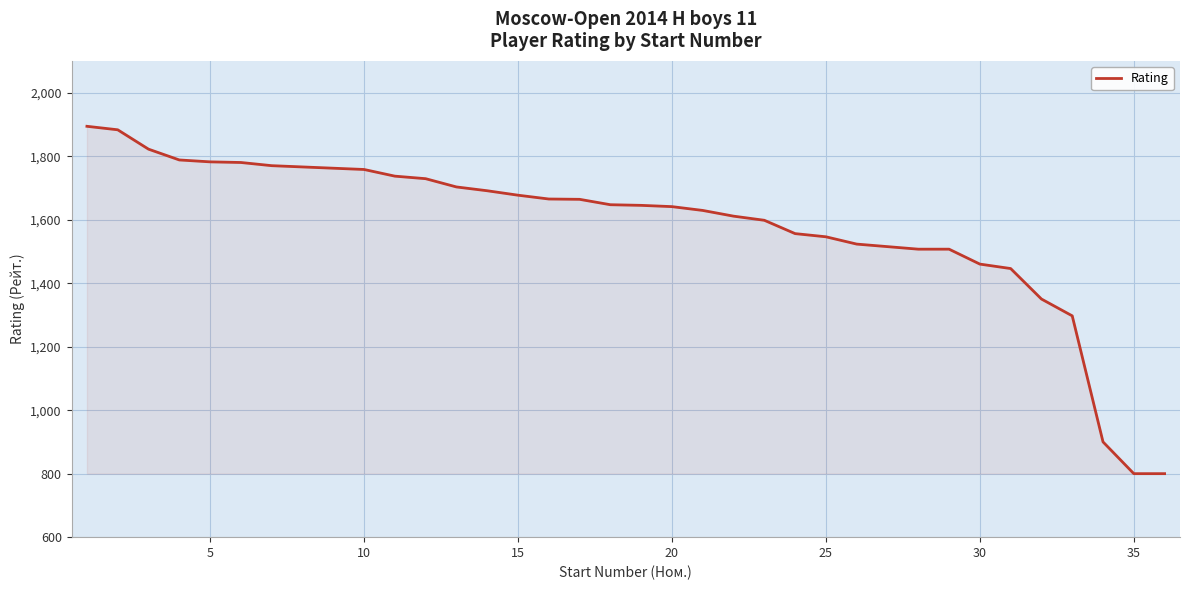

What is the difference between the maximum and minimum values?

1094